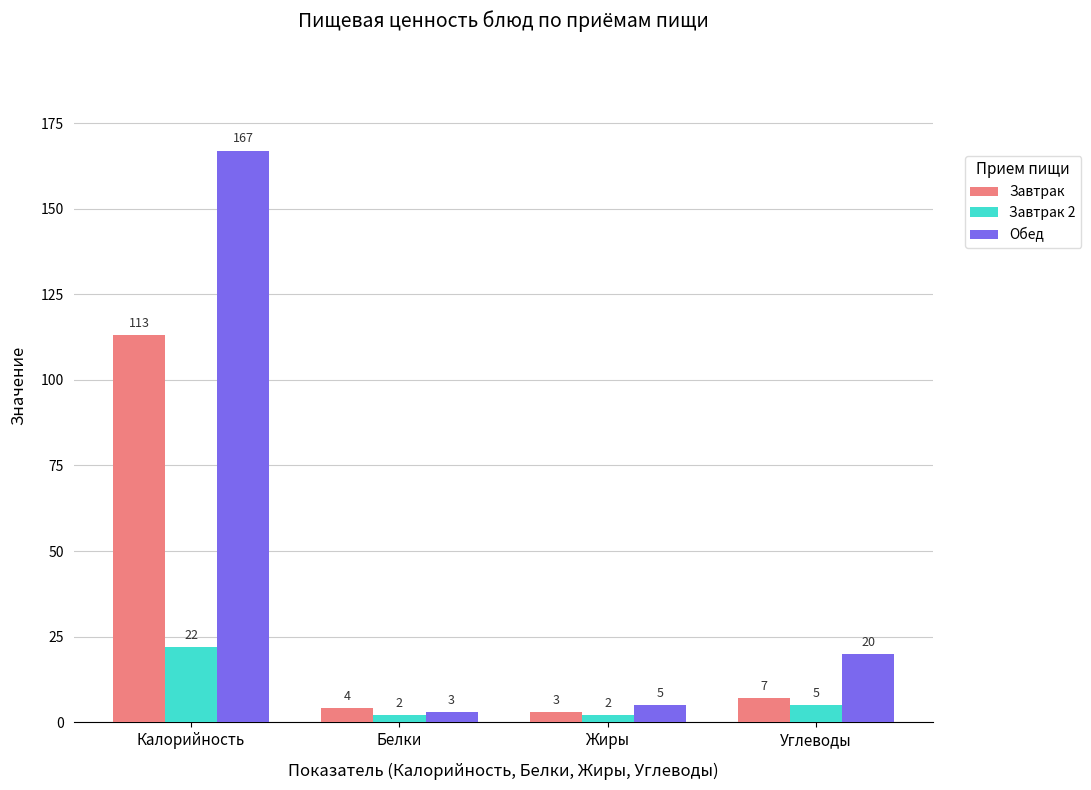

How many categories are shown in the chart?

4